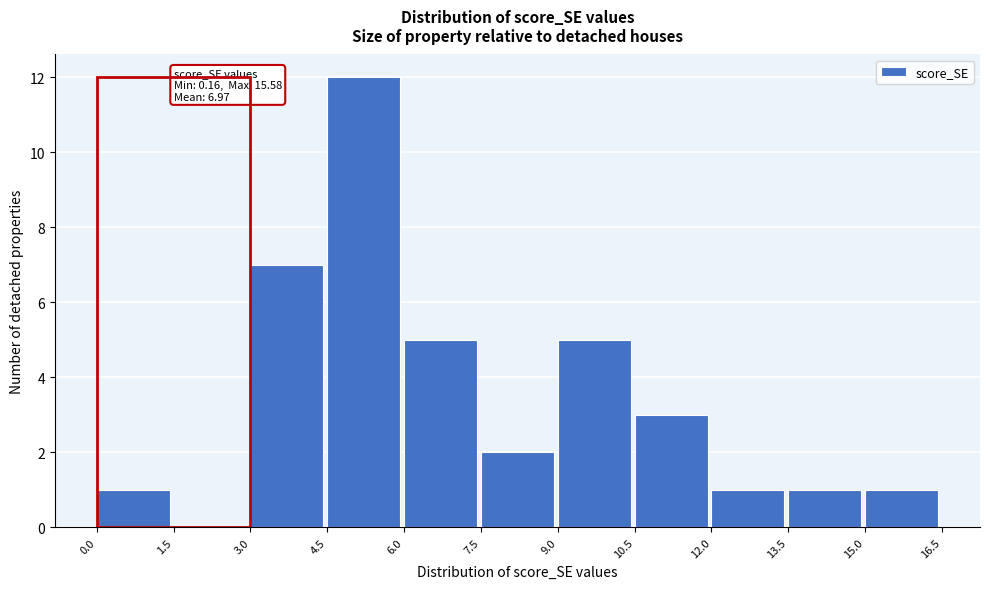

Which range on the x-axis has the tallest bar?

4.5 to 6.0